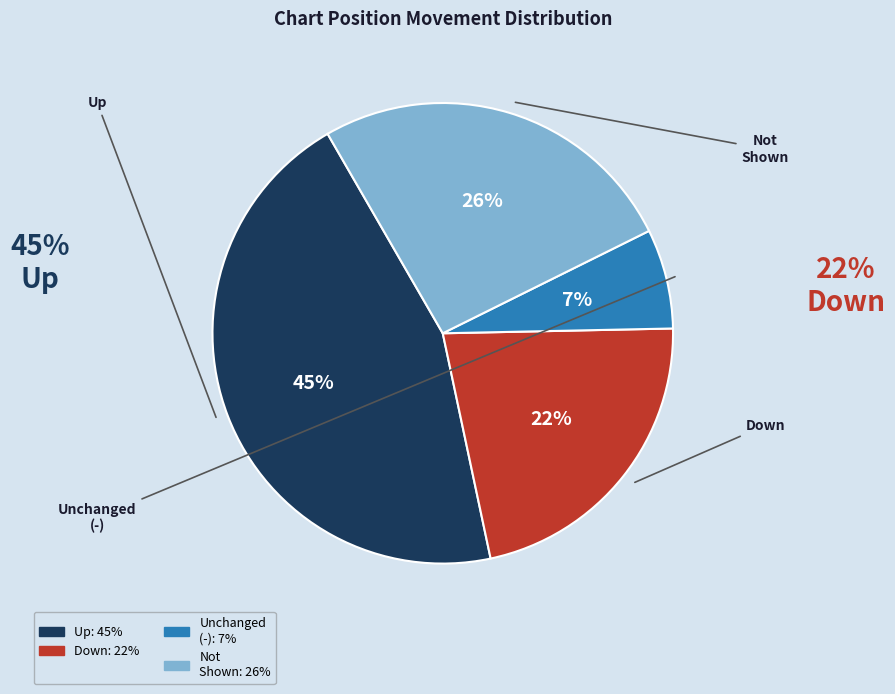

Is there a majority slice in this chart?

No